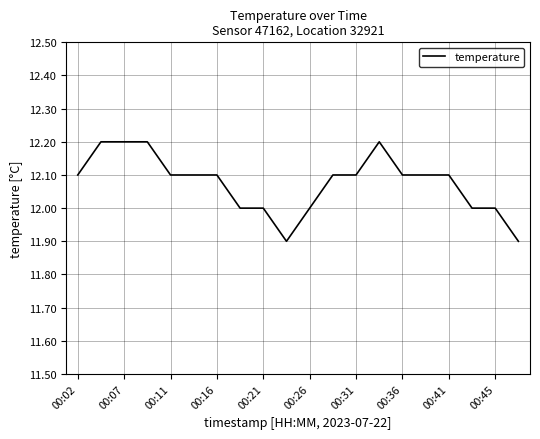

What is the minimum value shown in the chart?

11.9